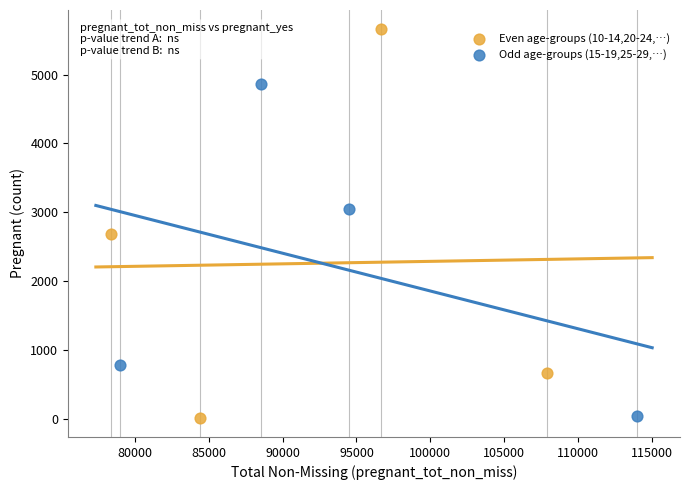

Which series has the widest spread of Y values?

Even age-groups (10-14,20-24,…)